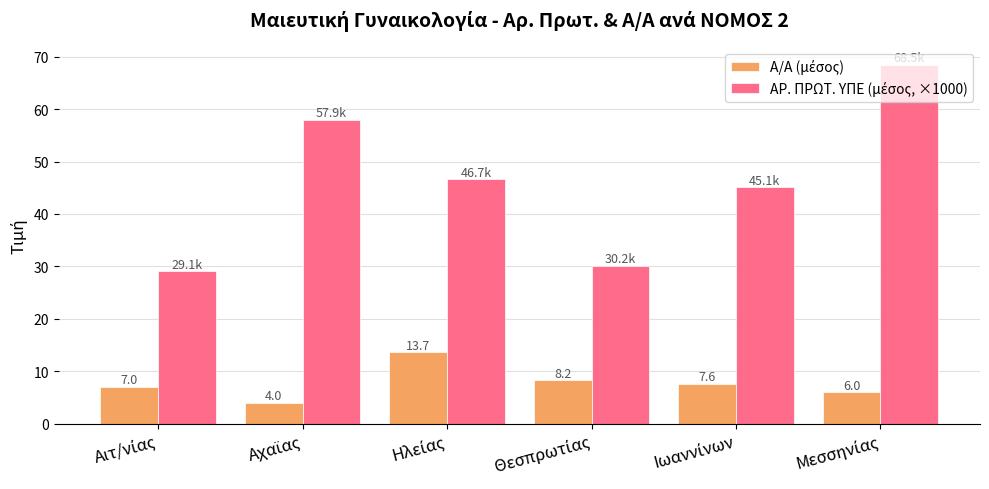

At how many categories does at least one series exceed 10?

6